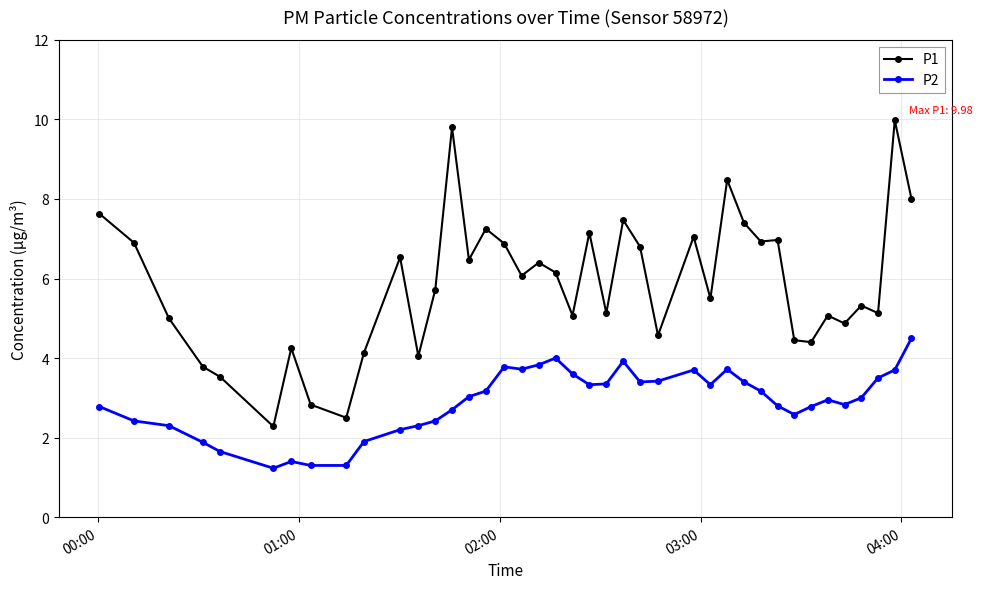

What is the difference between the second highest and minimum values in the P1 series?

7.5